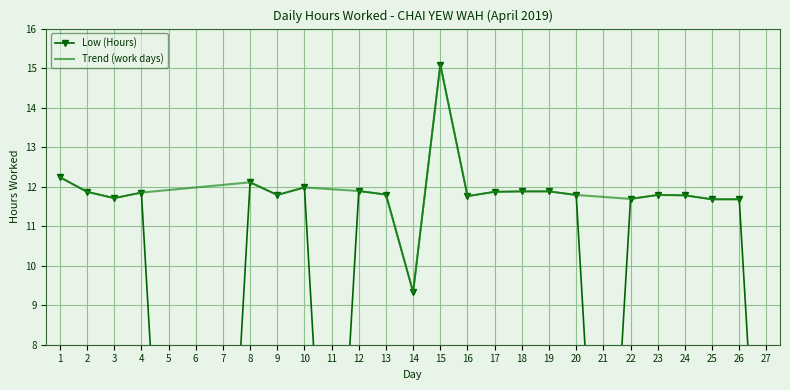

What is the value of the 9th point from the left?

11.8